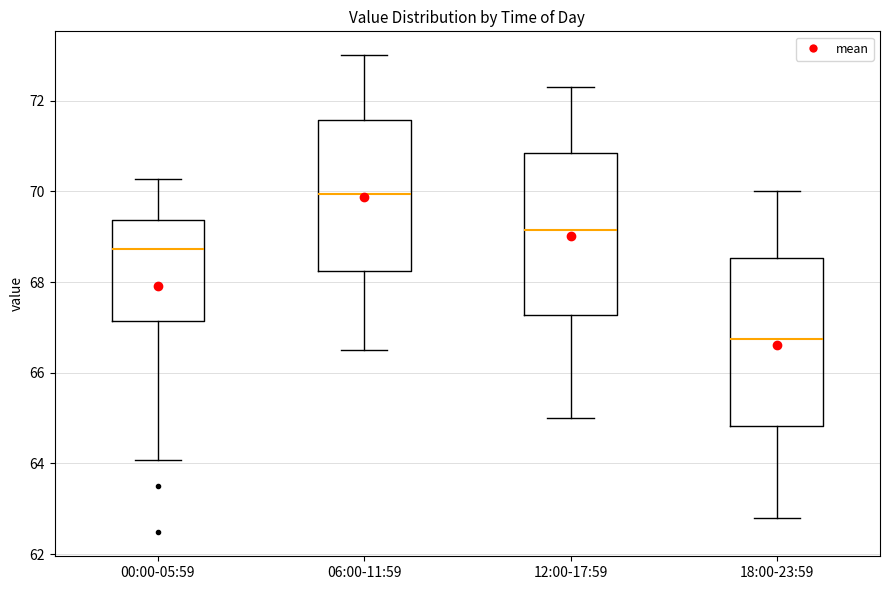

Where does the upper whisker of the box for 18:00-23:59 end on the y-axis? The values are not printed on the chart, so give them approximately, as read against the axis.

70.0